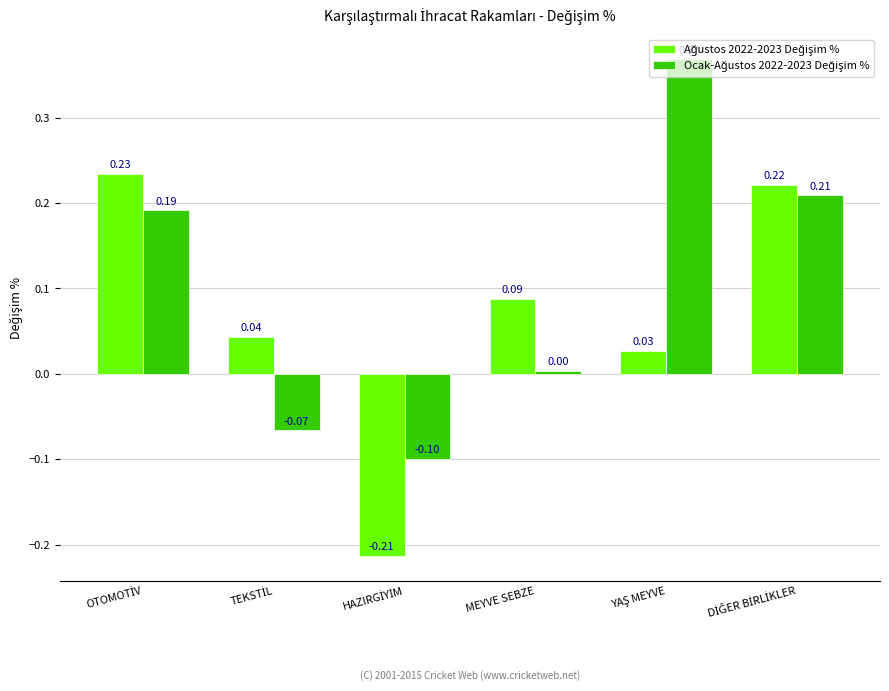

Are the bars grouped side by side (vs. stacked)?

Yes